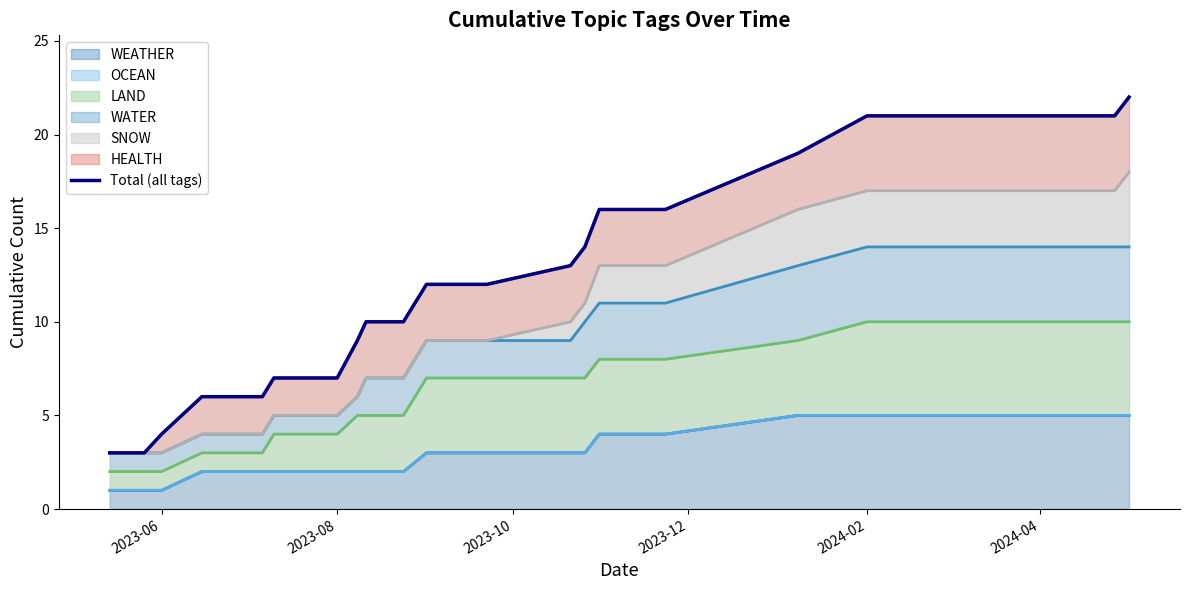

True or false: WEATHER has a value of 1 at 2024-02.

False